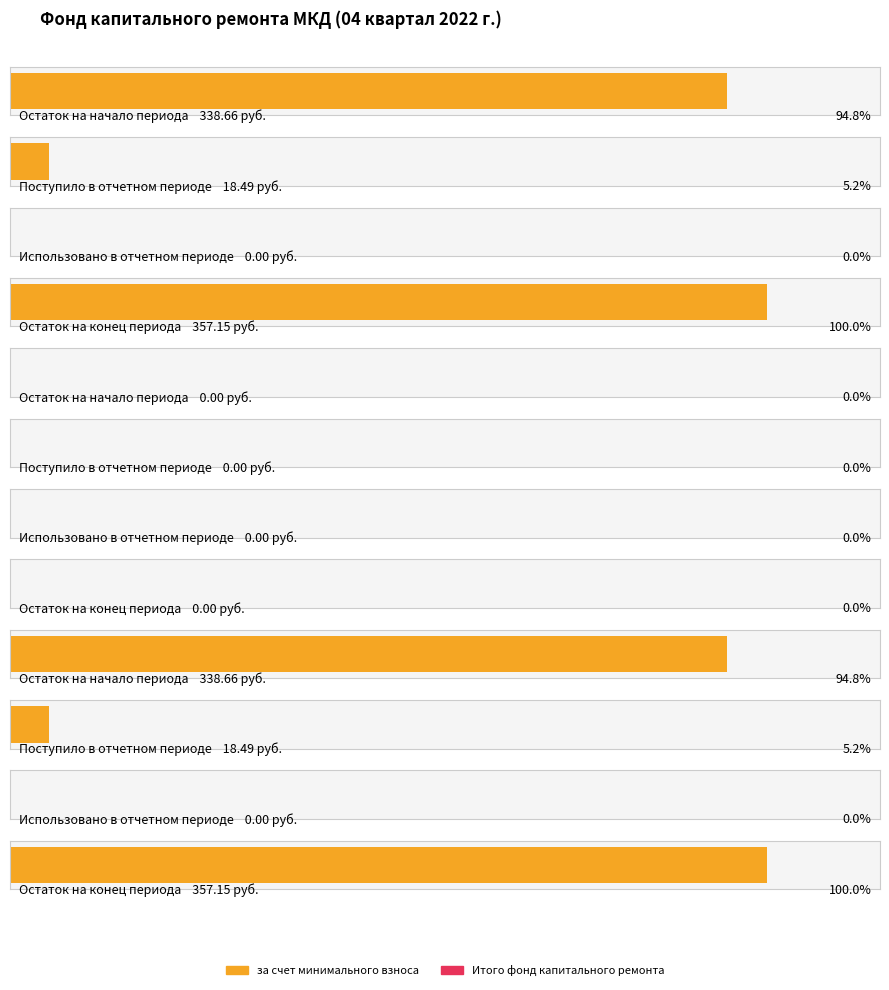

Read the за счет минимального взноса value at Остаток на конец.

357.1